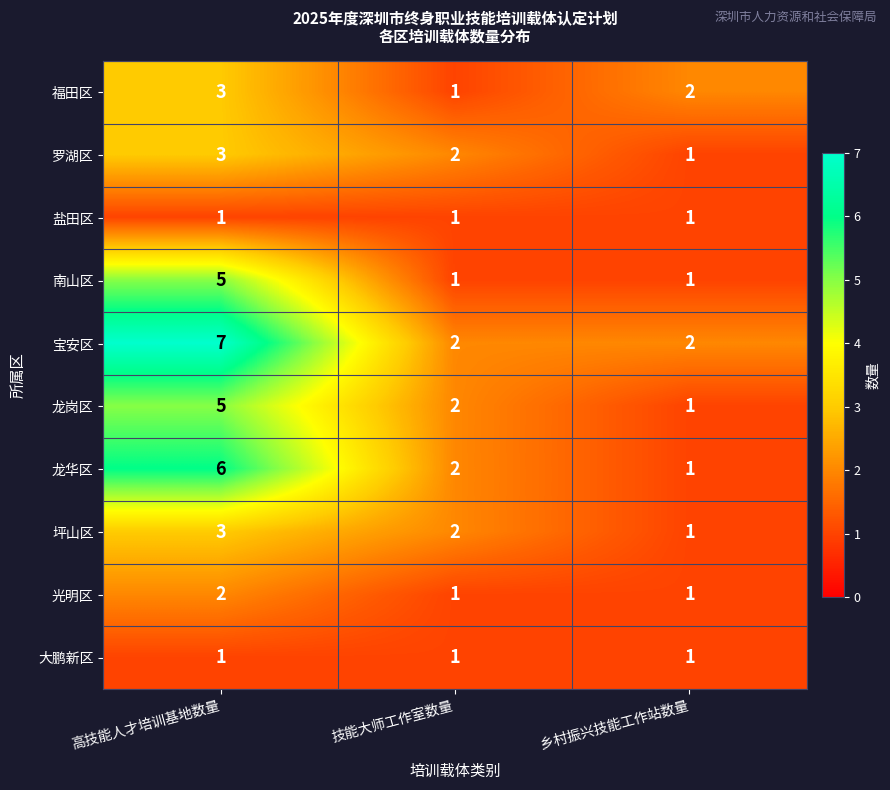

The value of 龙岗区 at 技能大师工作室数量 is 2. True or false?

True